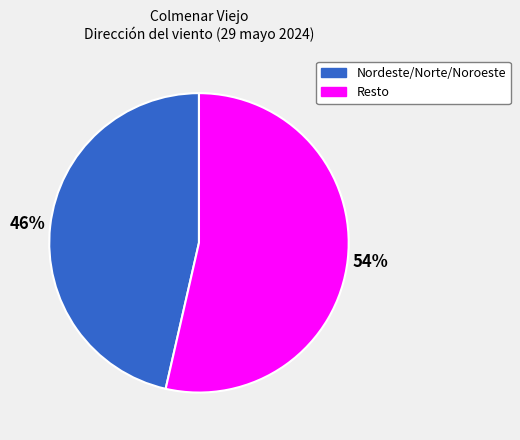

Is there a majority slice in this chart?

Yes